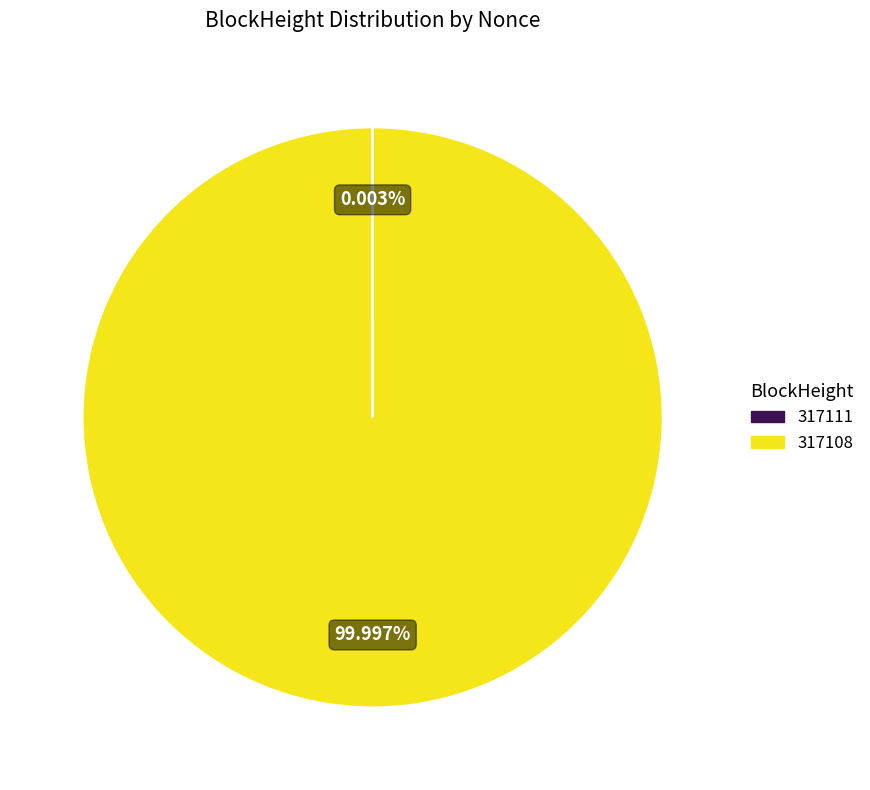

Which slice represents more than half of the pie?

317108